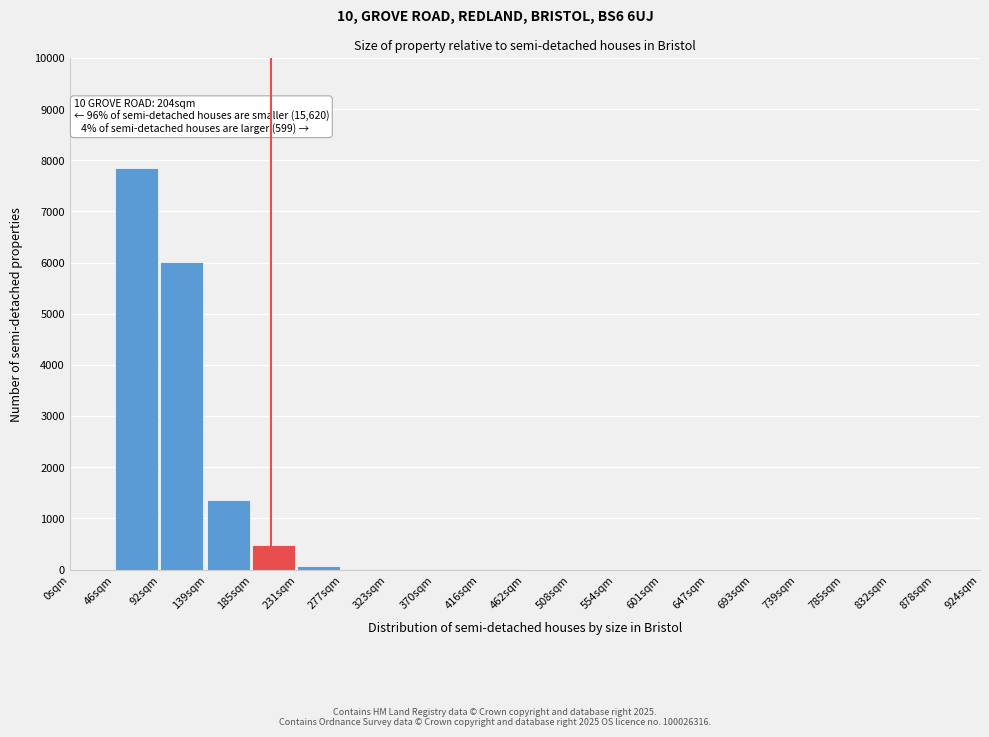

Which category has the highest value across all series?

46sqm